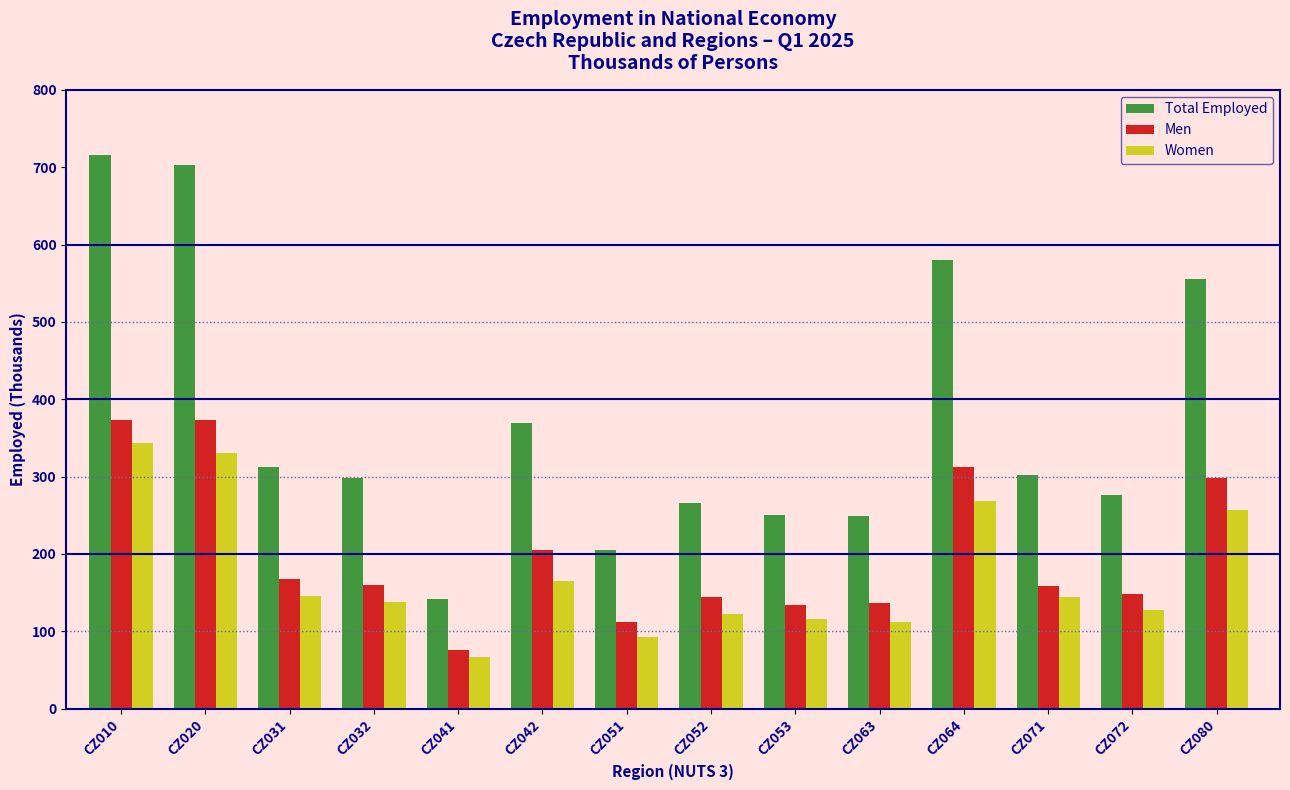

What is the average value of the Men series?

199.8